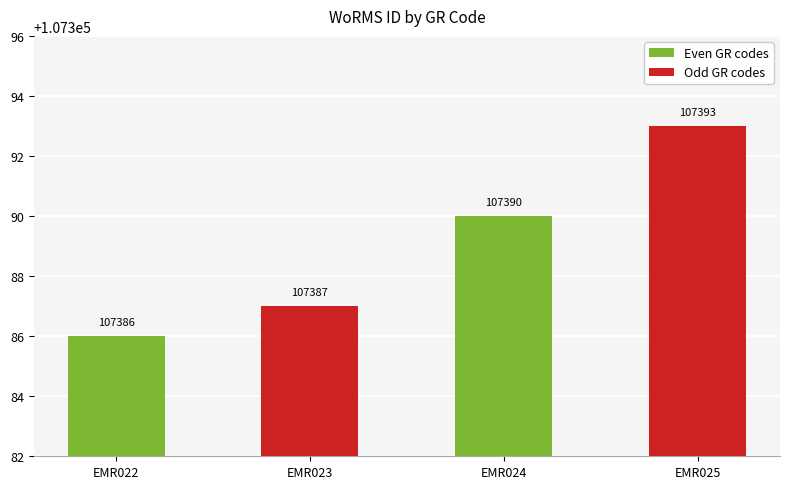

How many categories are shown in the chart?

4